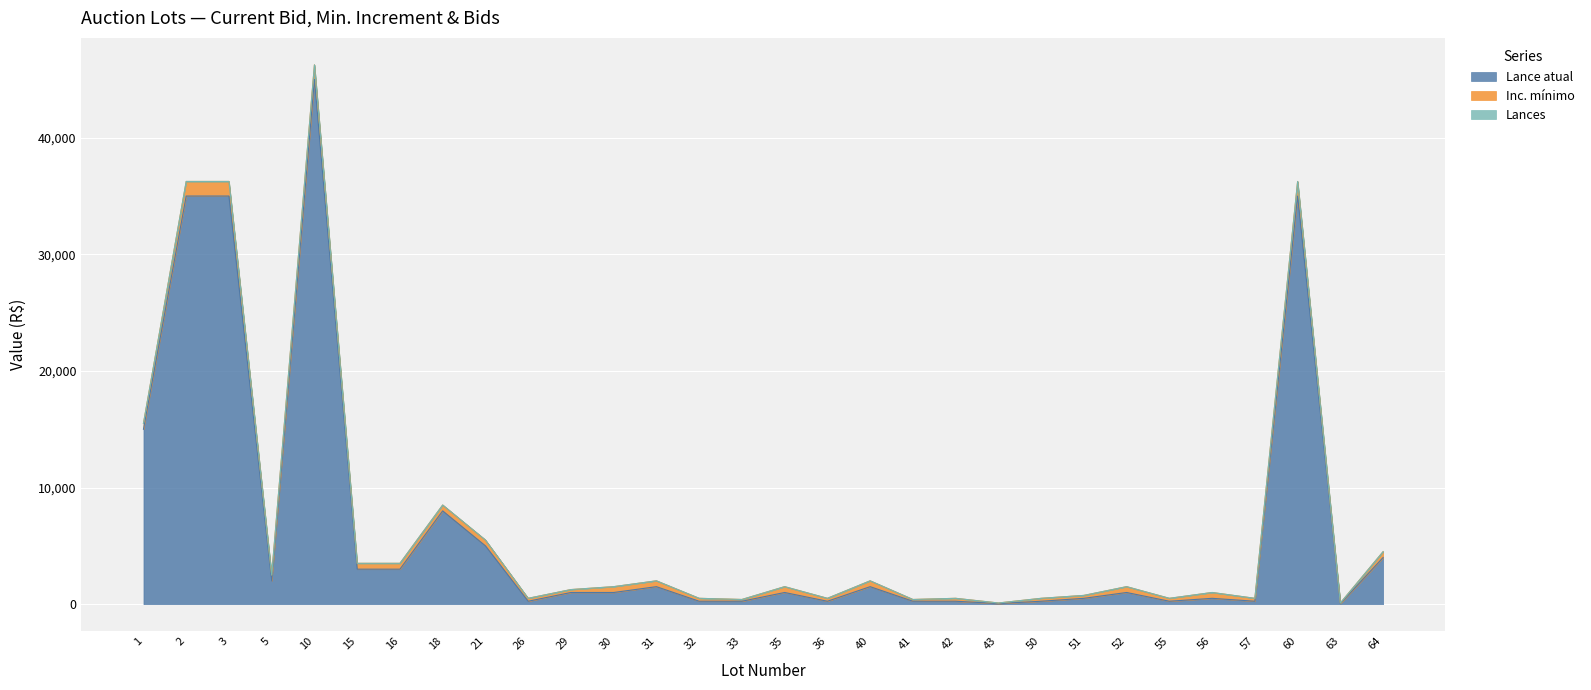

At which category does Inc. mínimo reach its first local valley?

5